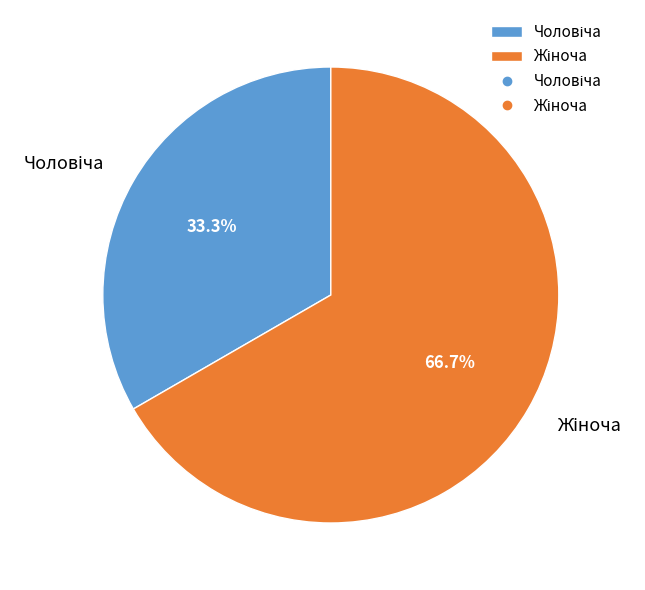

To the nearest percent, what is the difference between the largest and smallest slice percentages?

33%